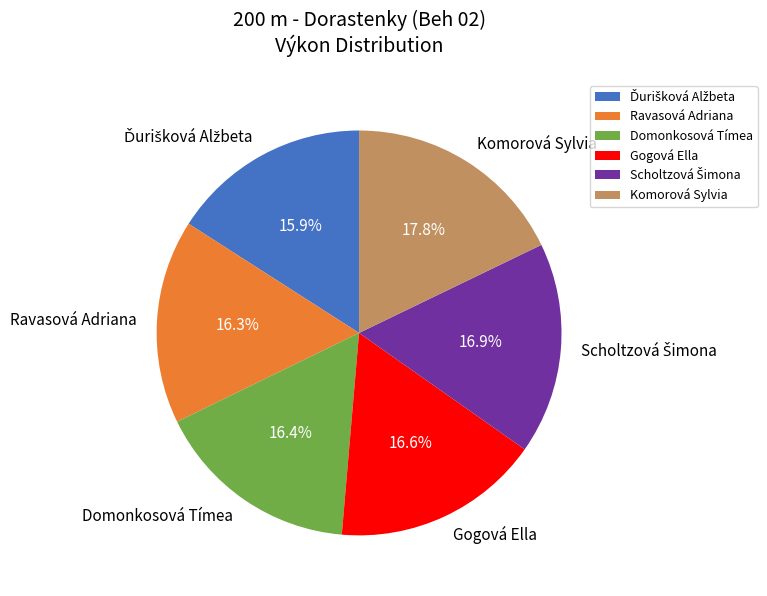

Do Komorová Sylvia and Domonkosová Tímea together represent more than half of the pie?

No